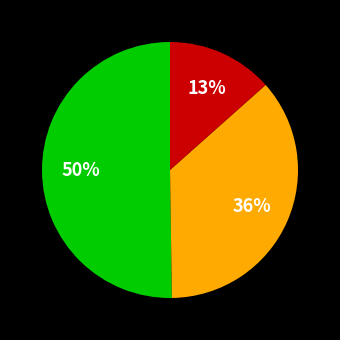

Is there a majority slice in this chart?

Yes